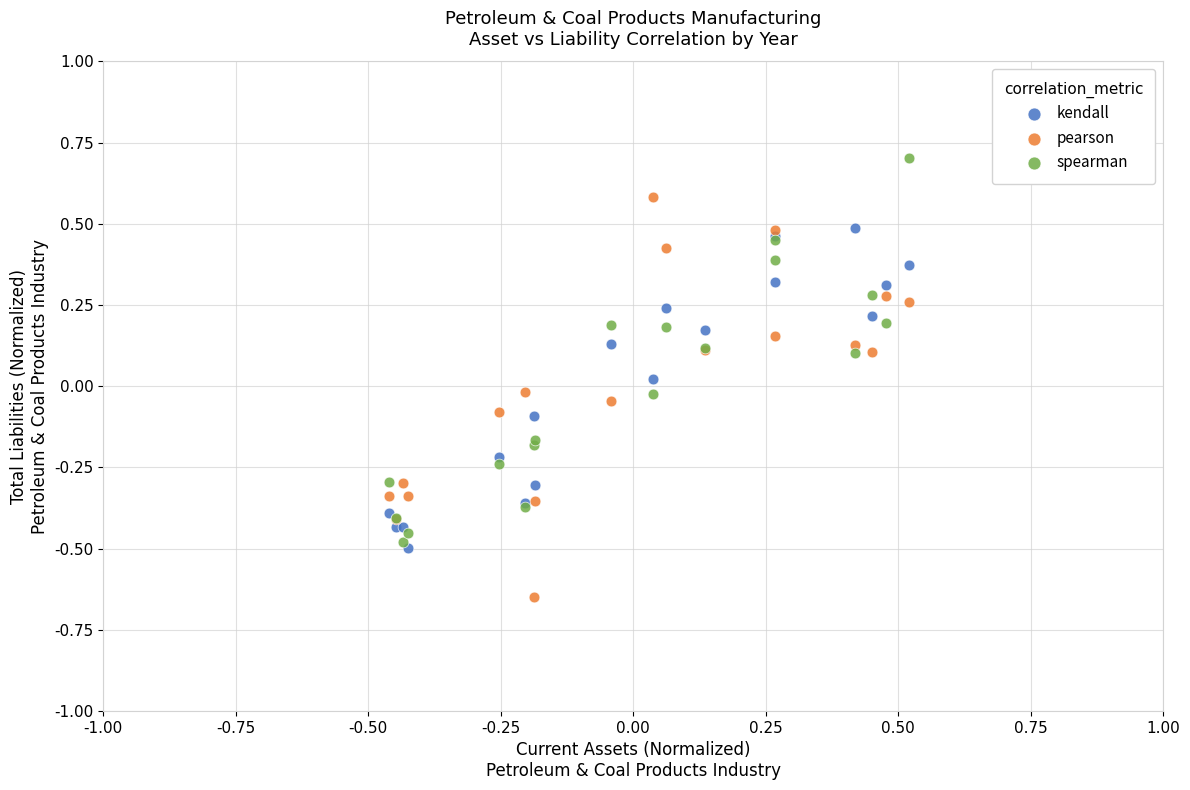

Which series has the widest spread of Y values?

pearson